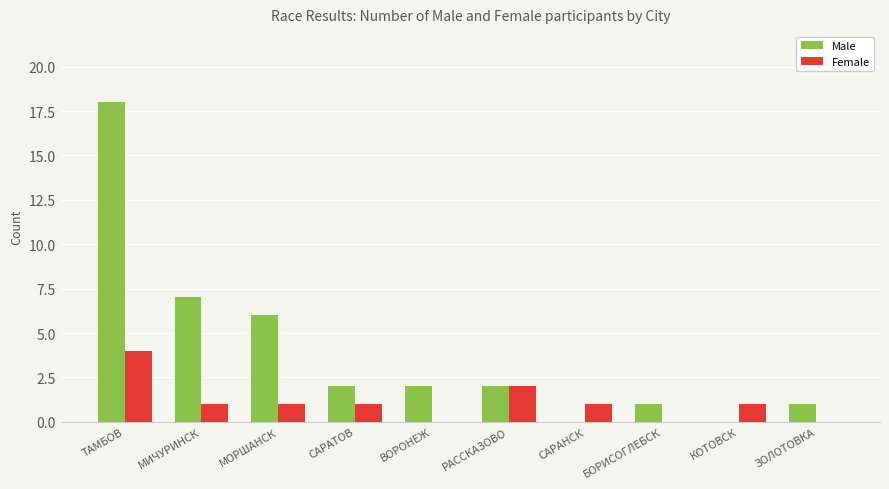

At which label is Female closest to 2?

РАССКАЗОВО